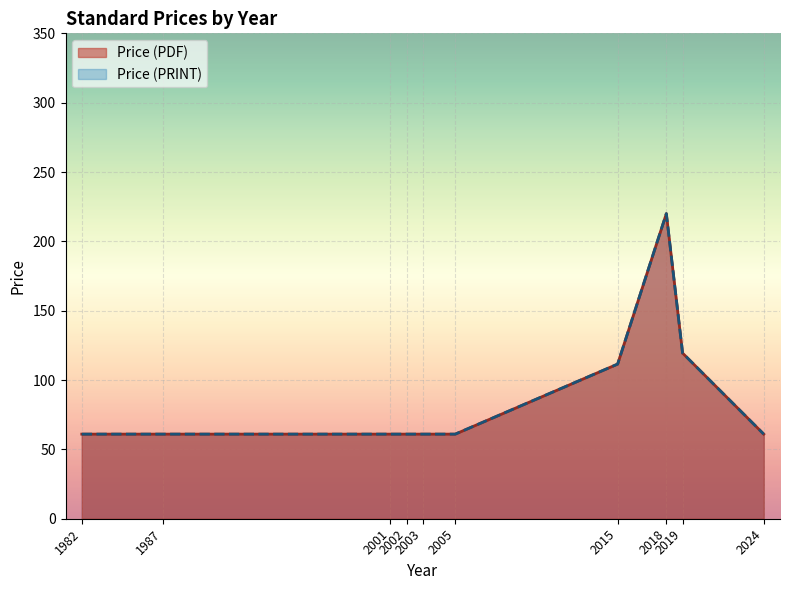

What is the lowest value of the Price (PRINT) series?

61.0